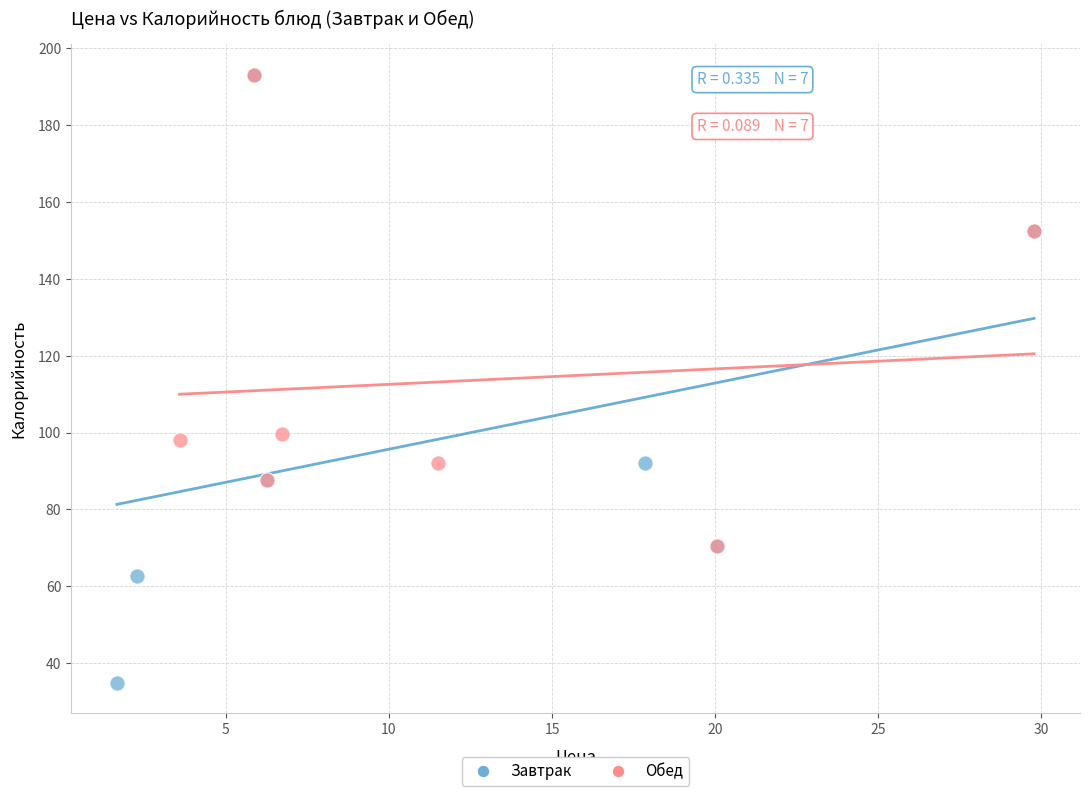

Which series contains the lowest Y value?

Завтрак